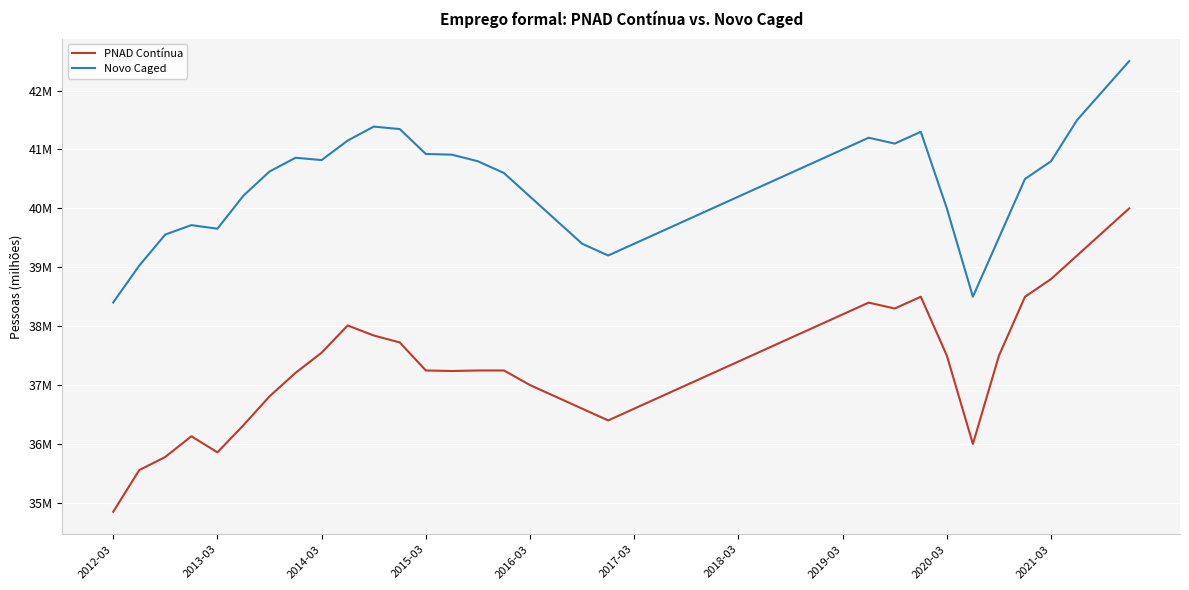

Where does the PNAD Contínua series first go above 37248000?

2014-03